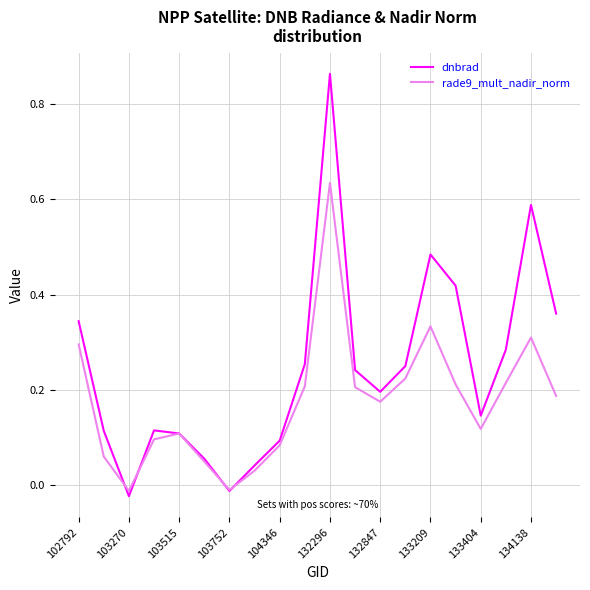

Which series has the largest range (max minus min)?

dnbrad